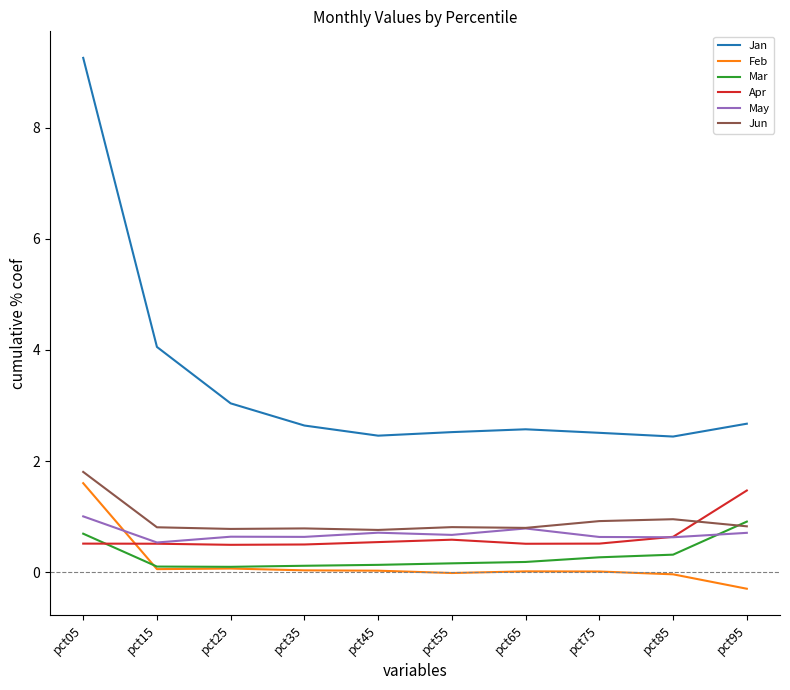

Which category has the lowest value across all series?

pct95